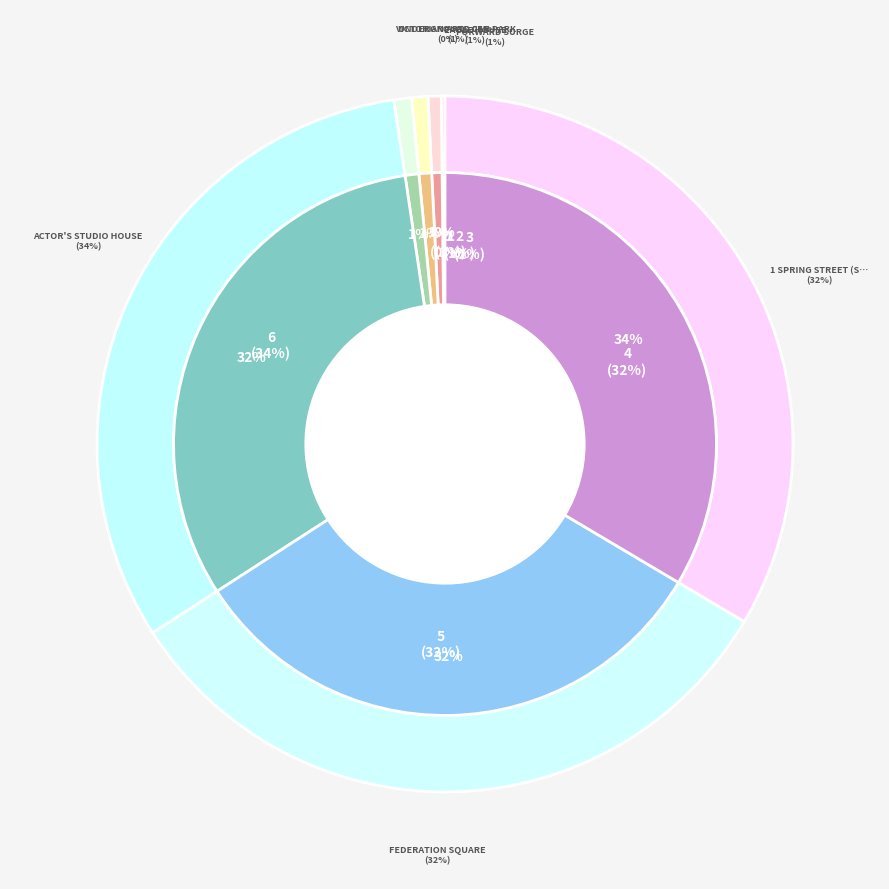

To the nearest percent, what is the average slice percentage?

14%